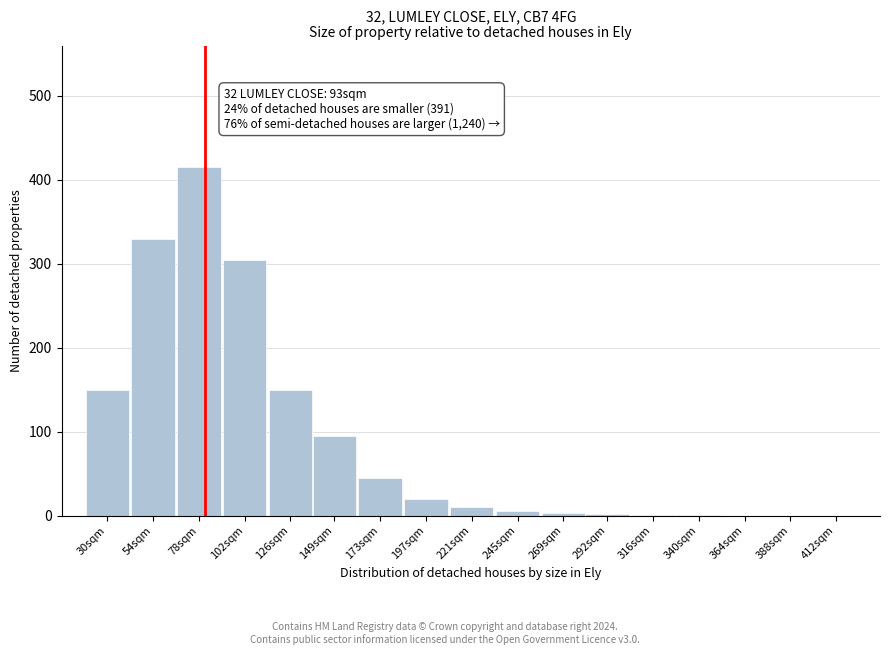

Between 197sqm and 78sqm, which is larger?

78sqm